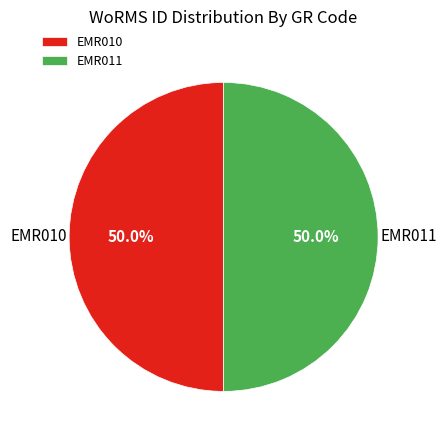

What is the total percentage of EMR011 and EMR010?

100.0%